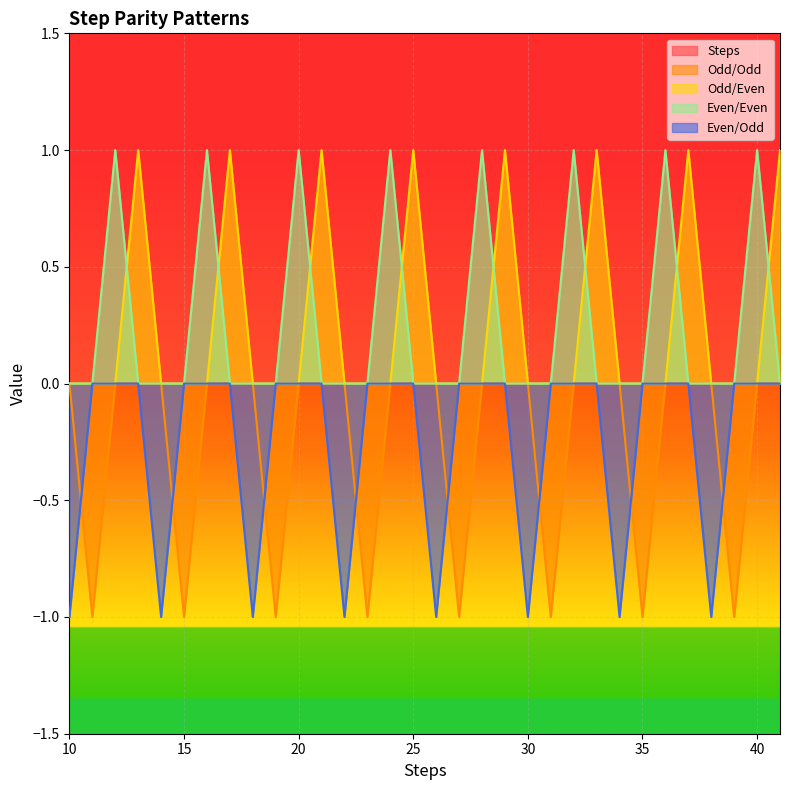

True or false: Steps and Odd/Even intersect in this chart.

False